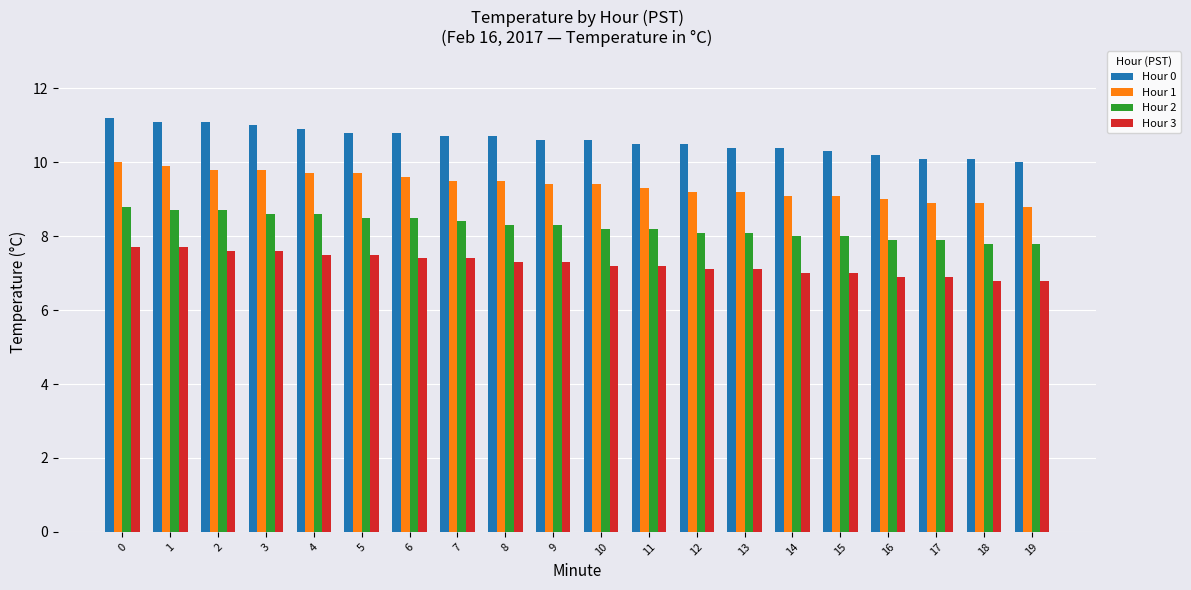

Are the bars horizontal?

No